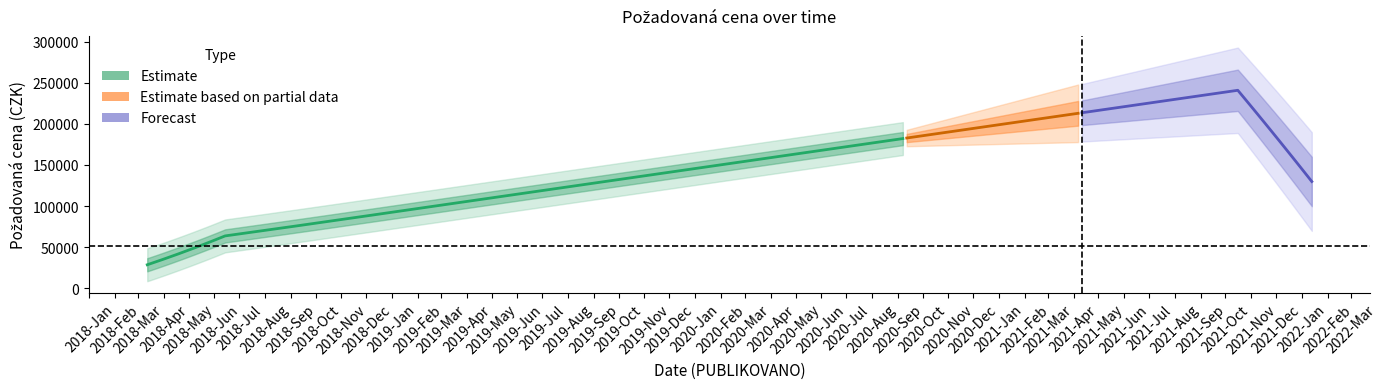

List the labels in order of value, largest first.

2022-01-13, 2018-08-14, 2018-03-12